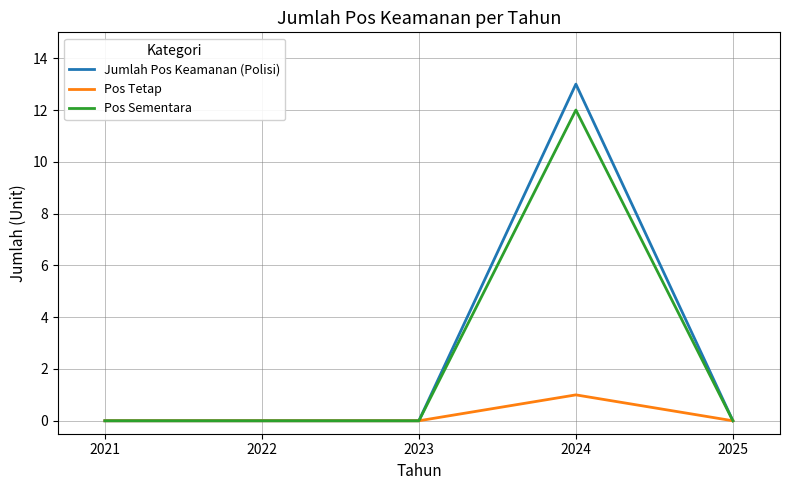

True or false: Jumlah Pos Keamanan (Polisi) has a value of -7 at 2025.

False